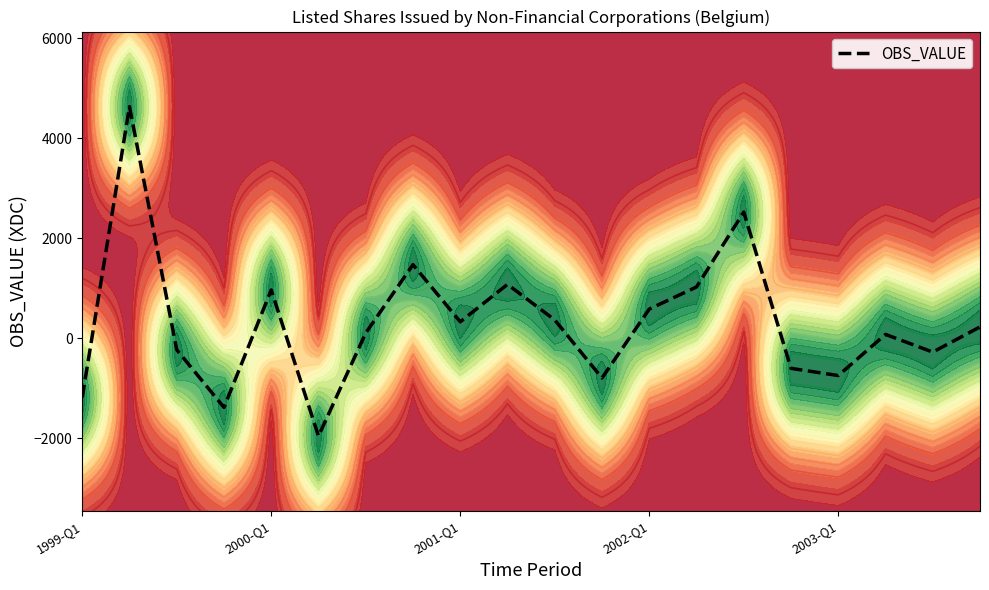

What is the minimum value shown in the chart?

-1952.2